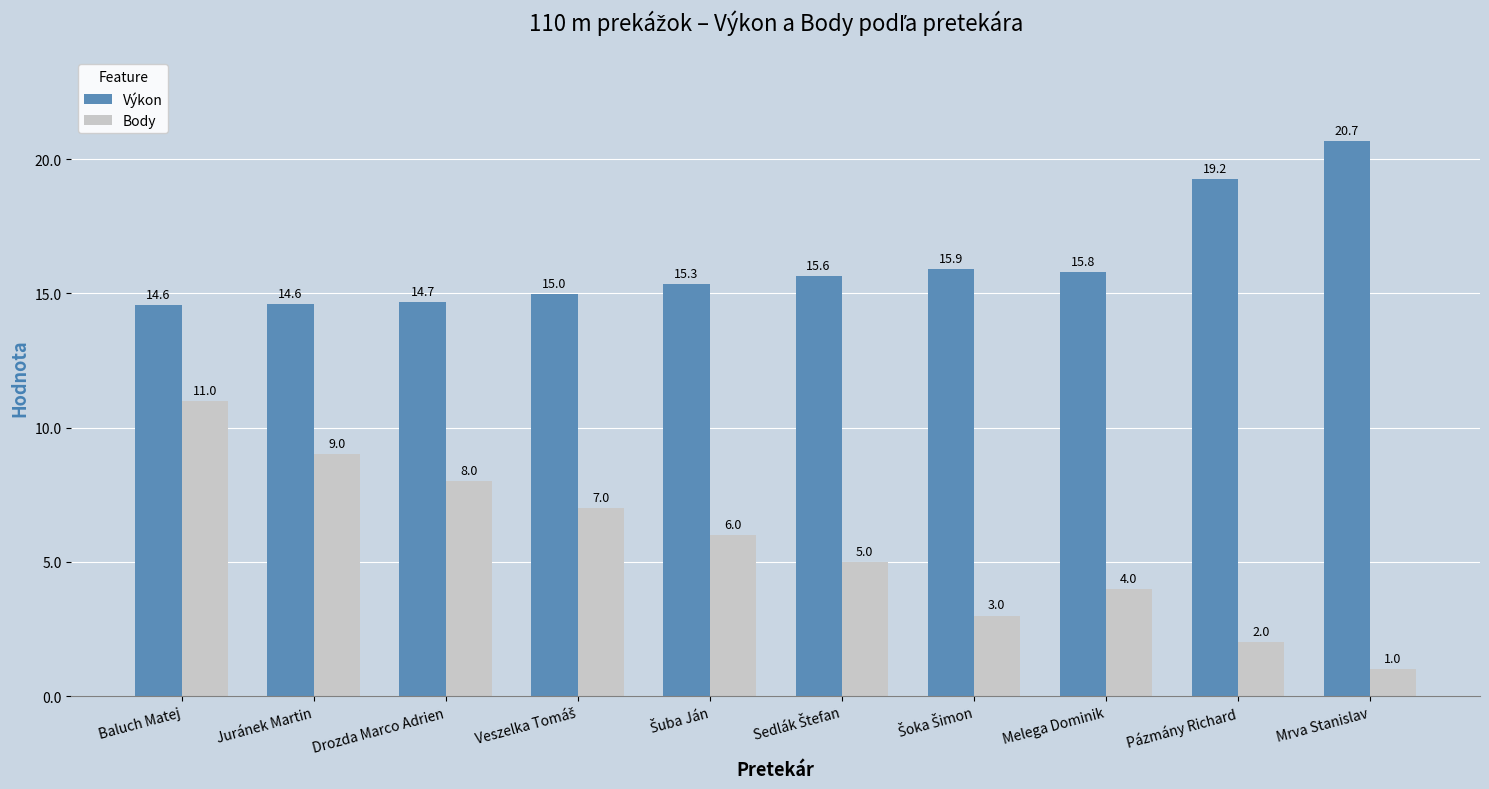

What are all the series names shown in the legend?

Výkon, Body